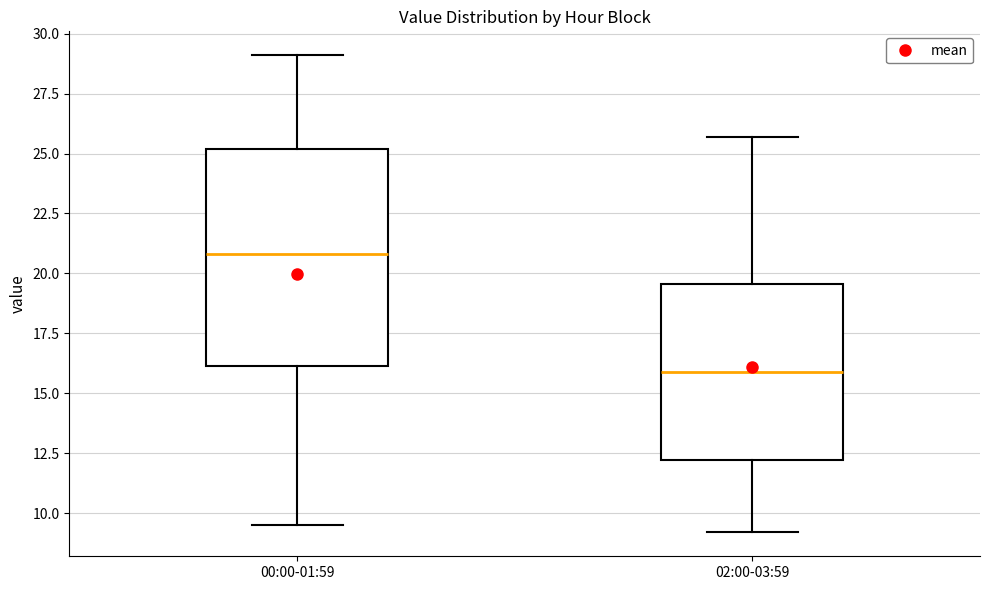

Where is the upper edge of the box for 00:00-01:59 on the y-axis? The values are not printed on the chart, so give them approximately, as read against the axis.

25.0